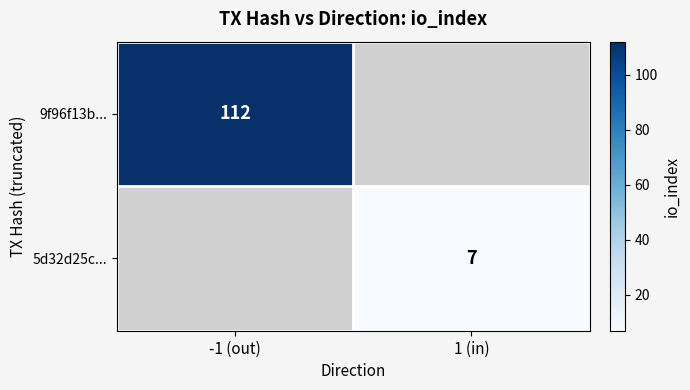

True or false: 9f96f13b... has a value of 112 at -1 (out).

True